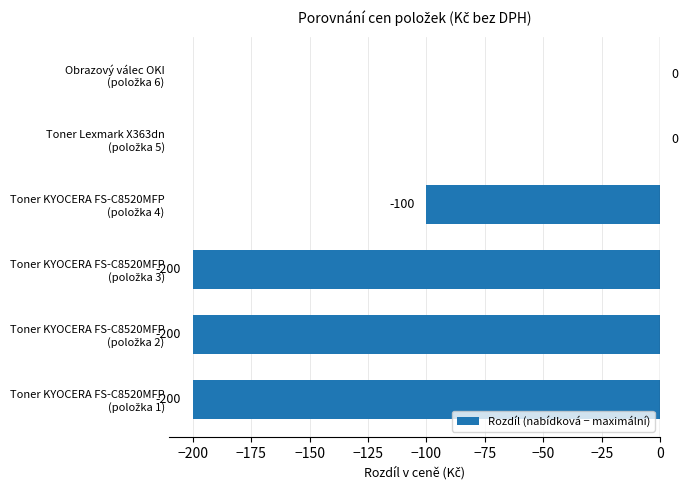

What is the sum of all values?

-700